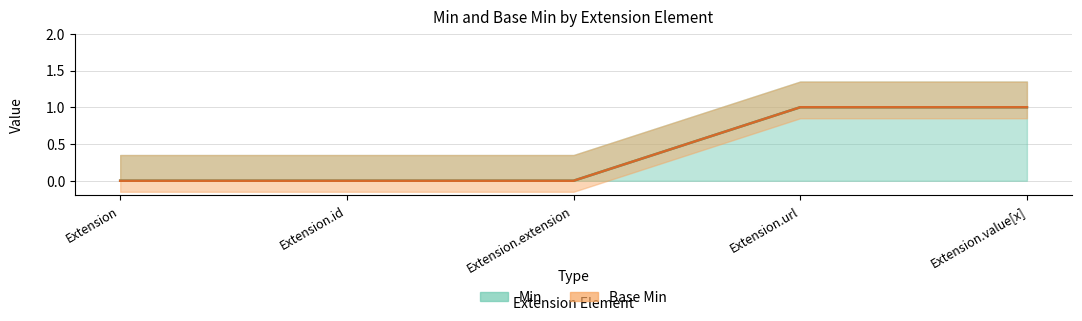

Which has a higher value, Extension or Extension.value[x]?

Extension.value[x]